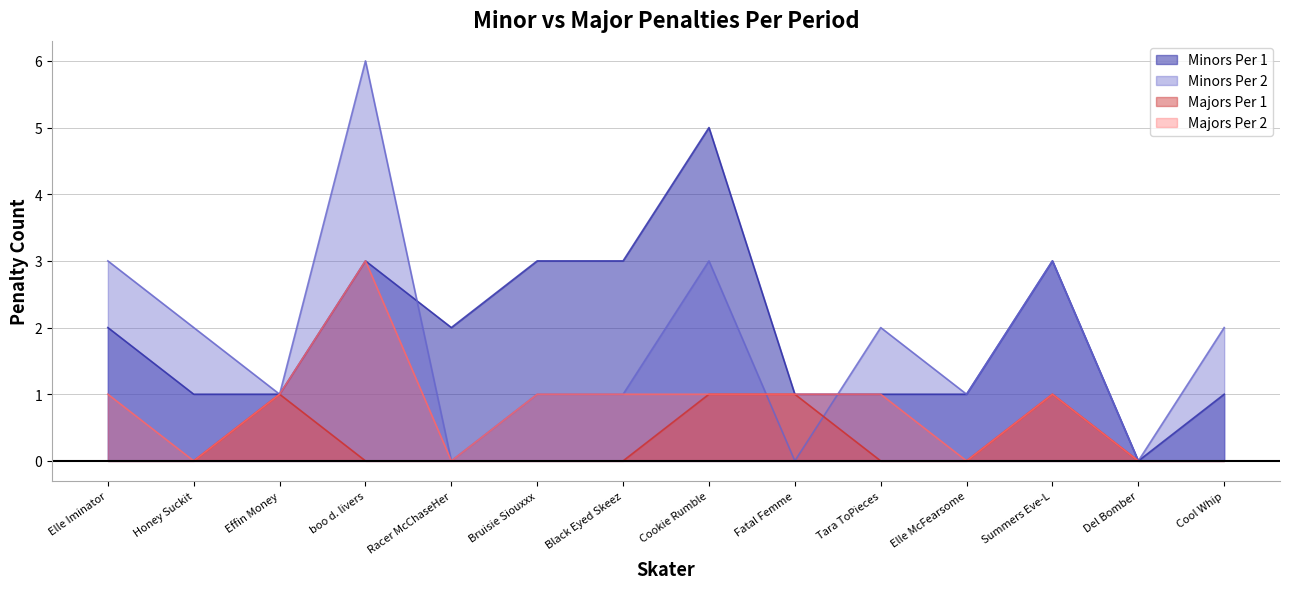

Which series has the widest spread of values?

Minors Per 2